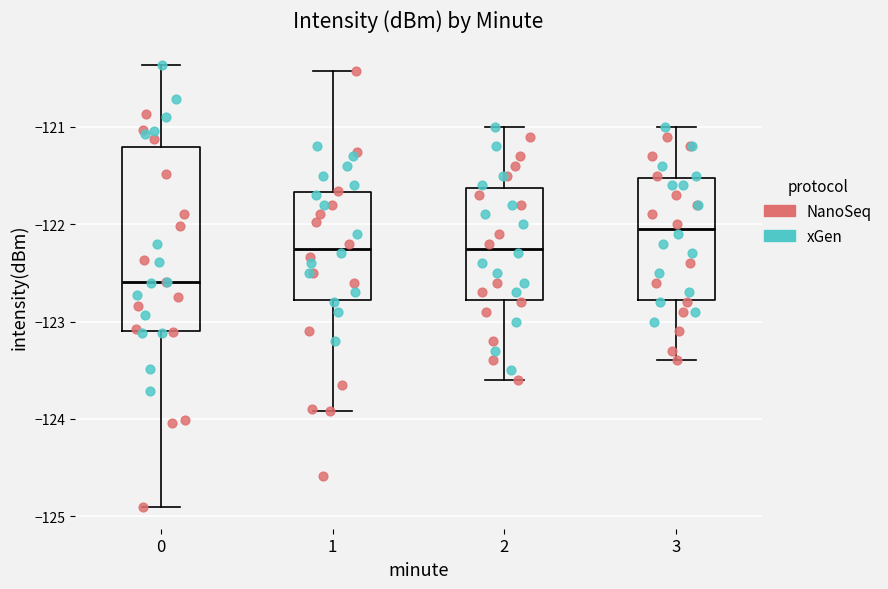

Which box has the lowest median line?

0